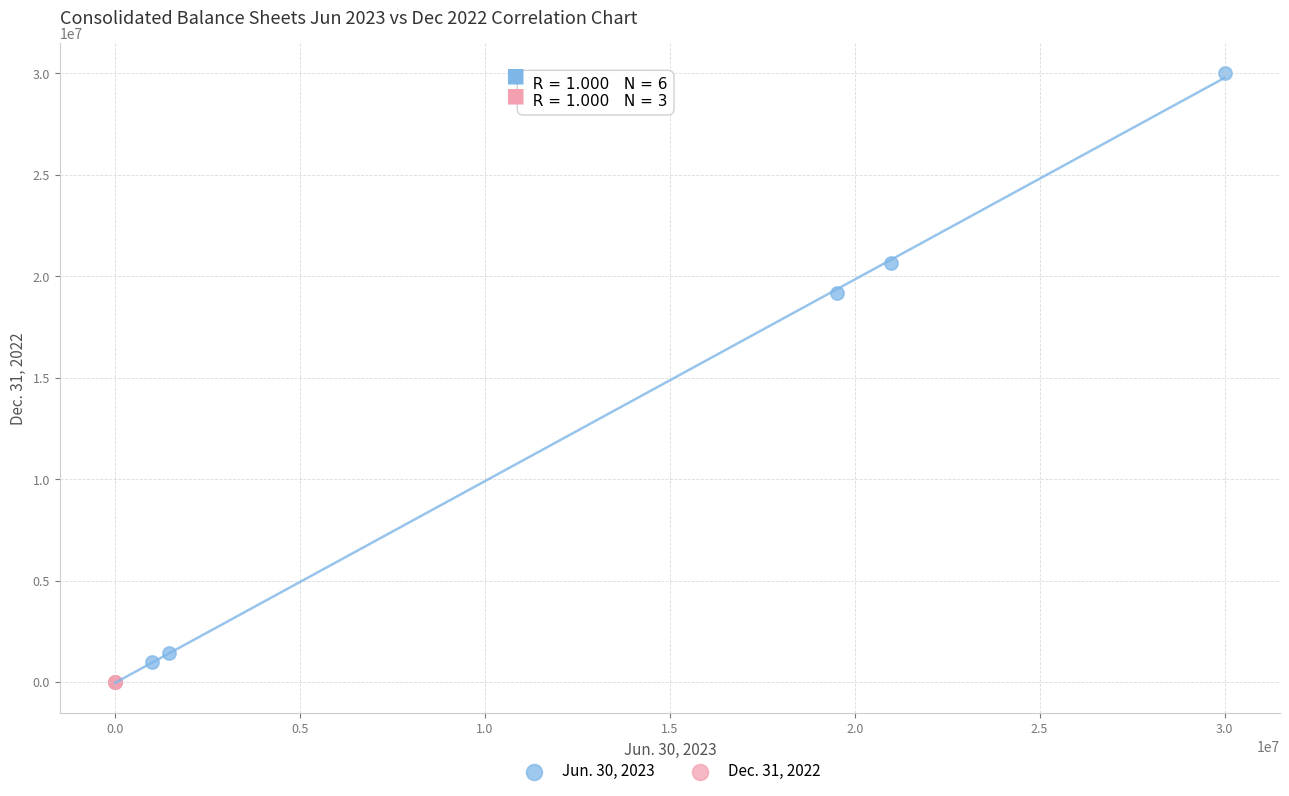

Which series reaches the maximum Y coordinate?

Jun. 30, 2023